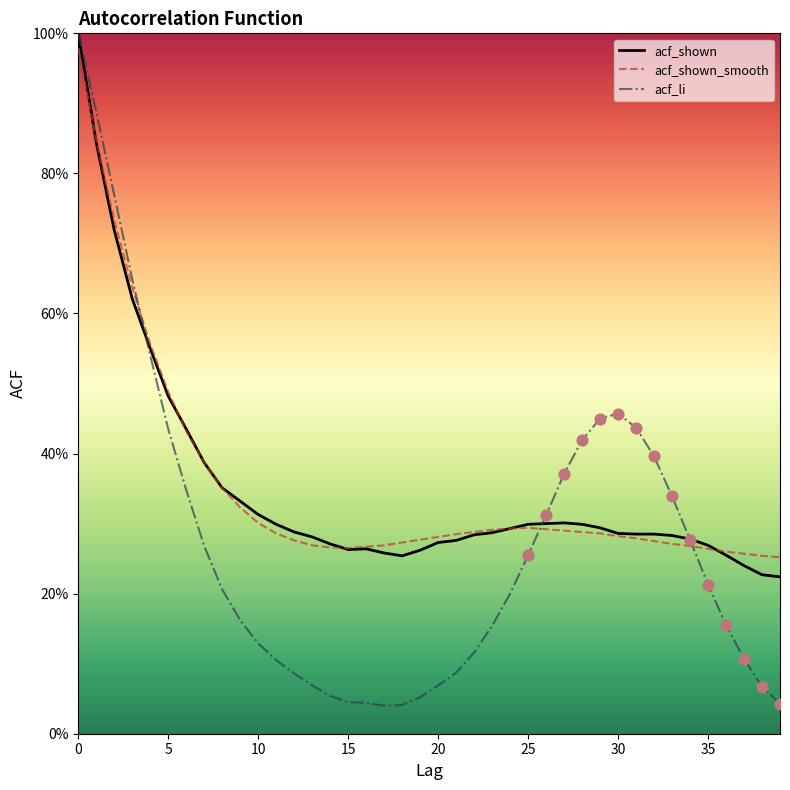

What are all the series names shown in the legend?

acf_shown, acf_shown_smooth, acf_li